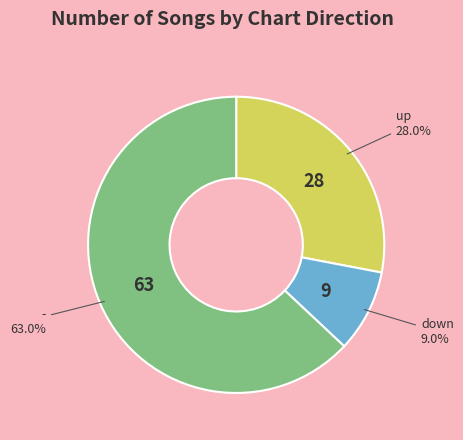

Count the number of slices in the pie.

3